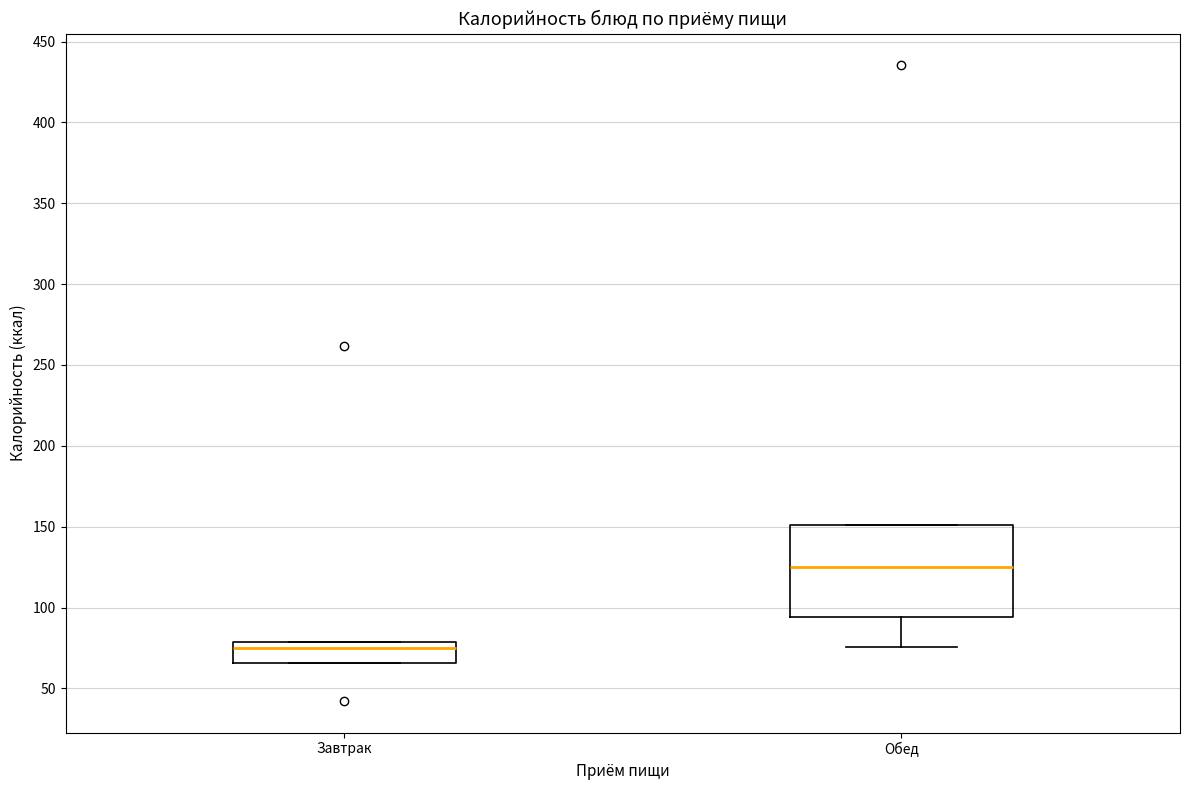

Reading left to right, read every box against the y-axis: the position of its median line, the range the box covers, and the ends of its whiskers. The values are not printed on the chart, so give them approximately, as read against the axis.

Завтрак: median 75, box 65 to 80, whiskers 65 to 80
Обед: median 125, box 95 to 150, whiskers 75 to 150